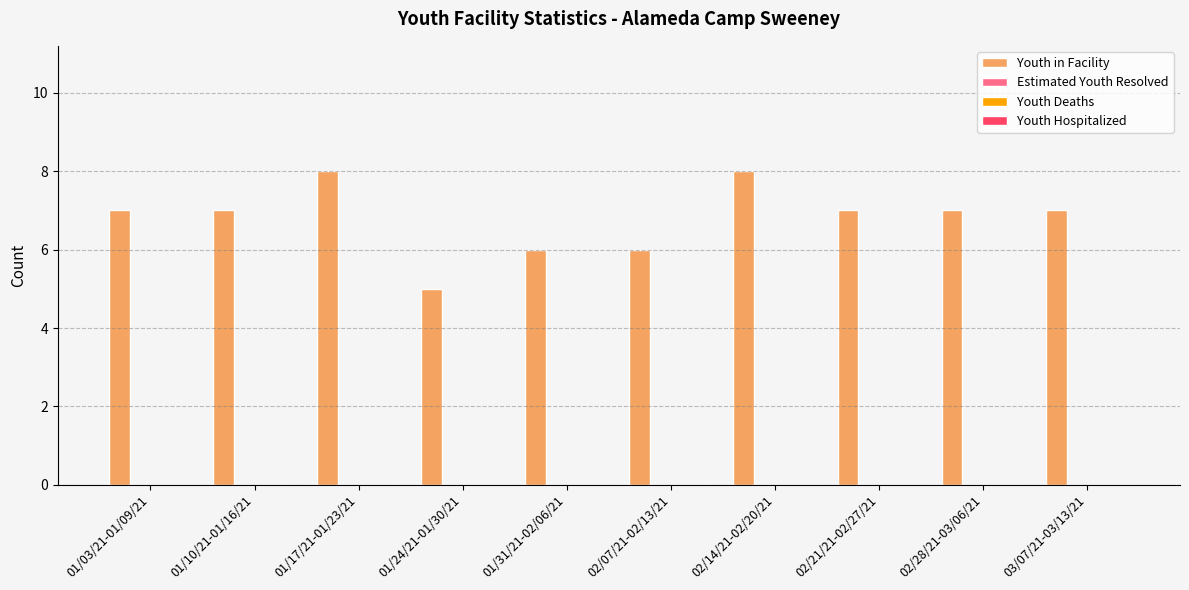

Reading left to right, what are all the values shown in this chart?

7	7	8	5	6	6	8	7	7	7